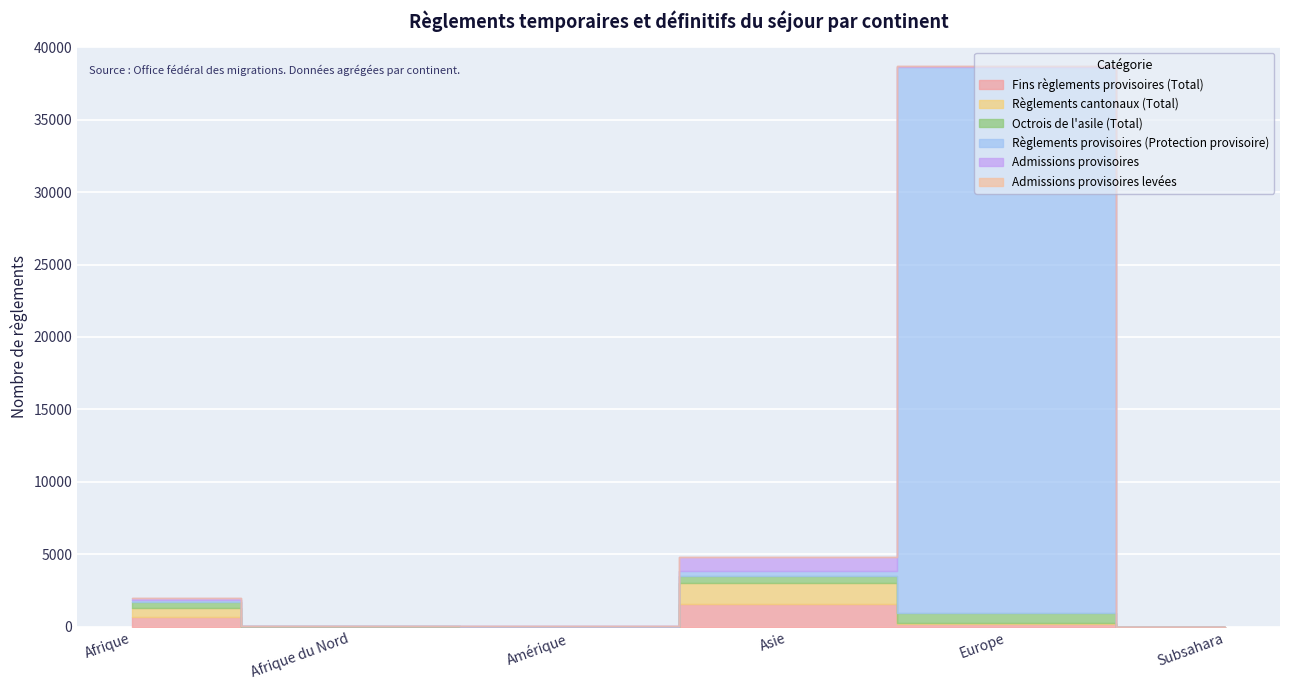

How many lines are shown in the chart?

6